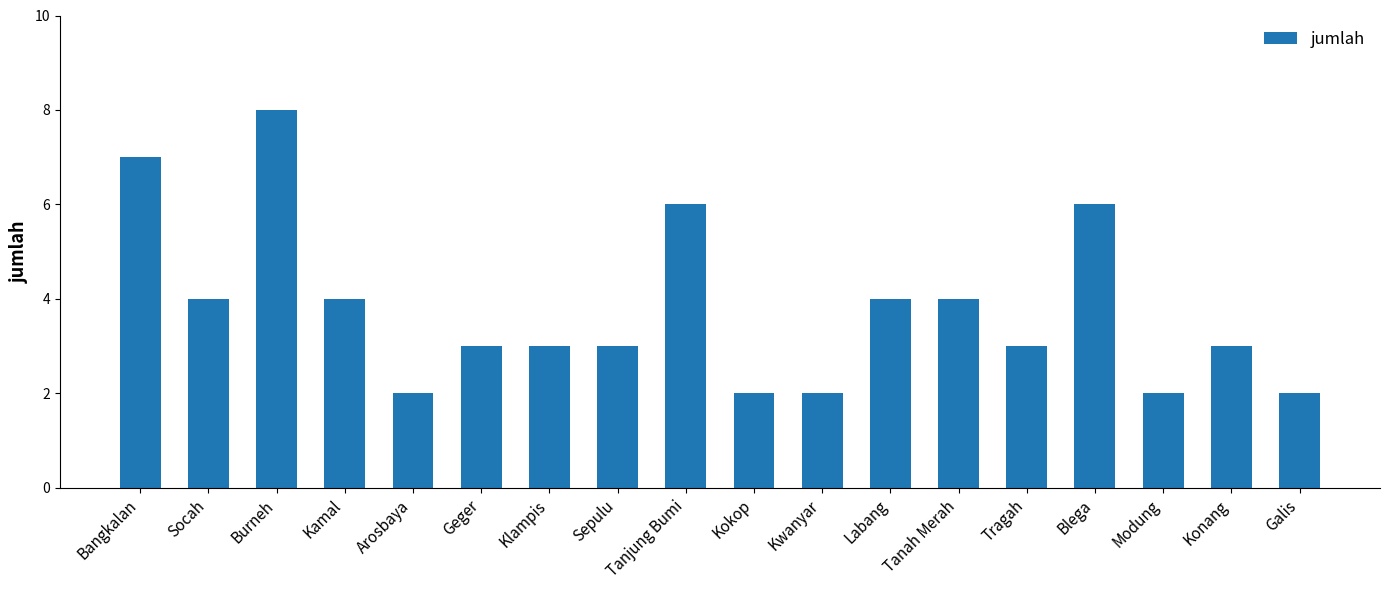

What is the change in value from Klampis to Galis?

-1